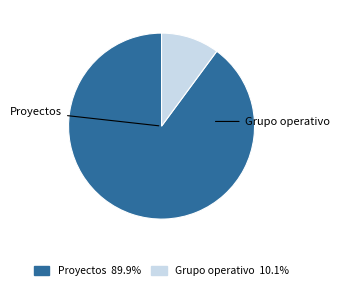

Between Grupo operativo and Proyectos, which is larger?

Proyectos